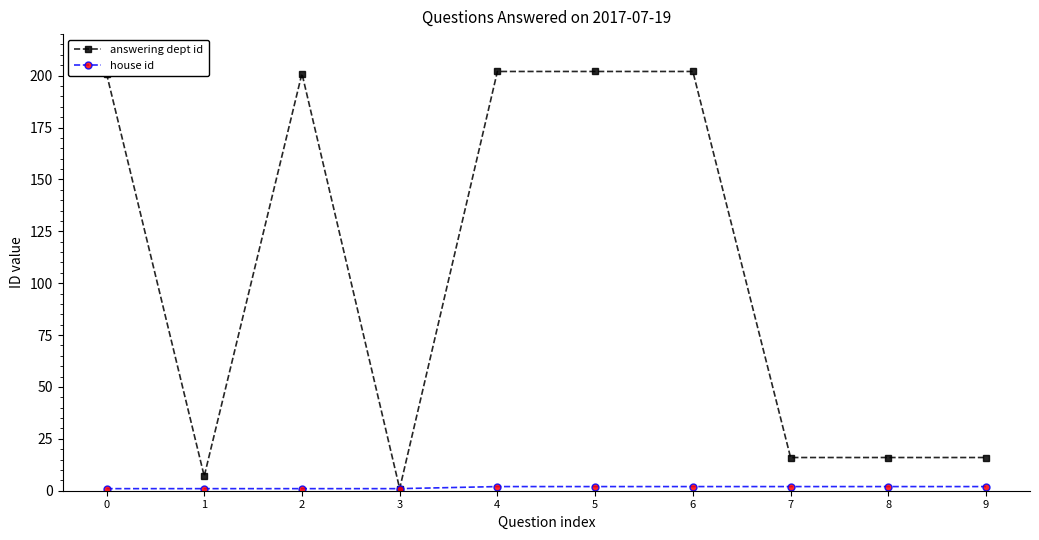

What is the maximum value shown in the chart?

202